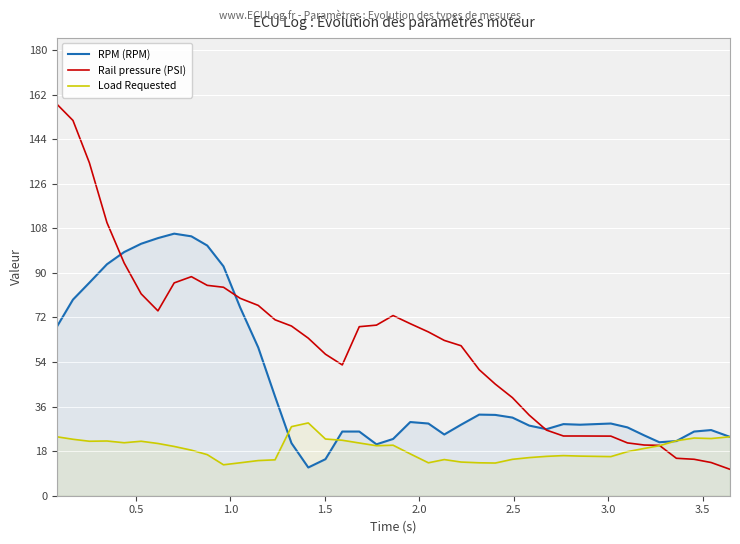

True or false: RPM (RPM) and Rail pressure (PSI) cross at least once.

True